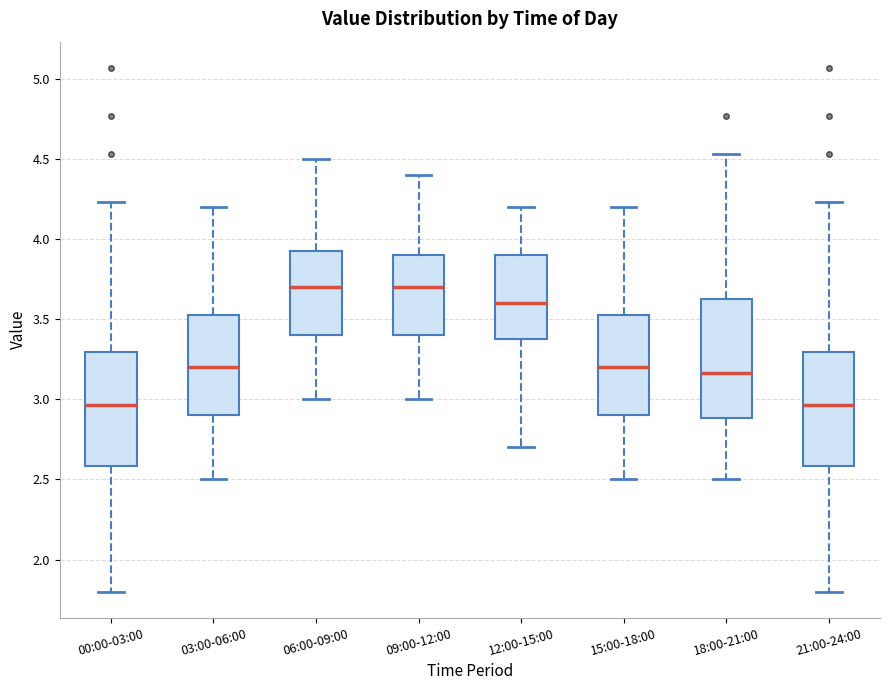

Reading left to right, transcribe this box plot: for each box, give where its median line is, the range the box spans, and where its two whiskers end, as read against the y-axis. The values are not printed on the chart, so give them approximately, as read against the axis.

00:00-03:00: median 2.95, box 2.60 to 3.30, whiskers 1.80 to 4.25
03:00-06:00: median 3.20, box 2.90 to 3.55, whiskers 2.50 to 4.20
06:00-09:00: median 3.70, box 3.40 to 3.95, whiskers 3.00 to 4.50
09:00-12:00: median 3.70, box 3.40 to 3.90, whiskers 3.00 to 4.40
12:00-15:00: median 3.60, box 3.40 to 3.90, whiskers 2.70 to 4.20
15:00-18:00: median 3.20, box 2.90 to 3.55, whiskers 2.50 to 4.20
18:00-21:00: median 3.15, box 2.90 to 3.65, whiskers 2.50 to 4.55
21:00-24:00: median 2.95, box 2.60 to 3.30, whiskers 1.80 to 4.25